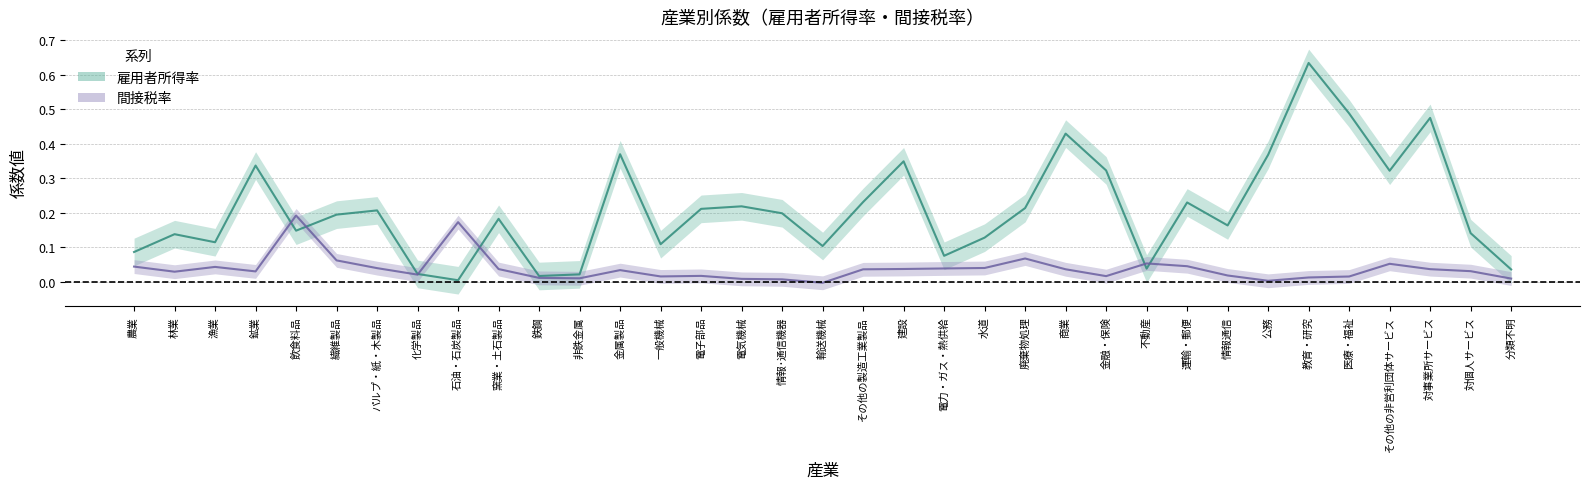

Reading left to right, what are all the values shown in this chart?

雇用者所得率: 農業=0.1	林業=0.1	漁業=0.1	鉱業=0.3	飲食料品=0.1	繊維製品=0.2	パルプ・紙・木製品=0.2	化学製品=0.0	石油・石炭製品=0.0	窯業・土石製品=0.2	鉄鋼=0.0	非鉄金属=0.0	金属製品=0.4	一般機械=0.1	電子部品=0.2	電気機械=0.2	情報･通信機器=0.2	輸送機械=0.1	その他の製造工業製品=0.2	建設=0.3	電力・ガス・熱供給=0.1	水道=0.1	廃棄物処理=0.2	商業=0.4	金融・保険=0.3	不動産=0.0	運輸・郵便=0.2	情報通信=0.2	公務=0.4	教育・研究=0.6	医療・福祉=0.5	その他の非営利団体サービス=0.3	対事業所サービス=0.5	対個人サービス=0.1	分類不明=0.0
間接税率: 農業=0.0	林業=0.0	漁業=0.0	鉱業=0.0	飲食料品=0.2	繊維製品=0.1	パルプ・紙・木製品=0.0	化学製品=0.0	石油・石炭製品=0.2	窯業・土石製品=0.0	鉄鋼=0.0	非鉄金属=0.0	金属製品=0.0	一般機械=0.0	電子部品=0.0	電気機械=0.0	情報･通信機器=0.0	輸送機械=-0.0	その他の製造工業製品=0.0	建設=0.0	電力・ガス・熱供給=0.0	水道=0.0	廃棄物処理=0.1	商業=0.0	金融・保険=0.0	不動産=0.1	運輸・郵便=0.0	情報通信=0.0	公務=0.0	教育・研究=0.0	医療・福祉=0.0	その他の非営利団体サービス=0.1	対事業所サービス=0.0	対個人サービス=0.0	分類不明=0.0